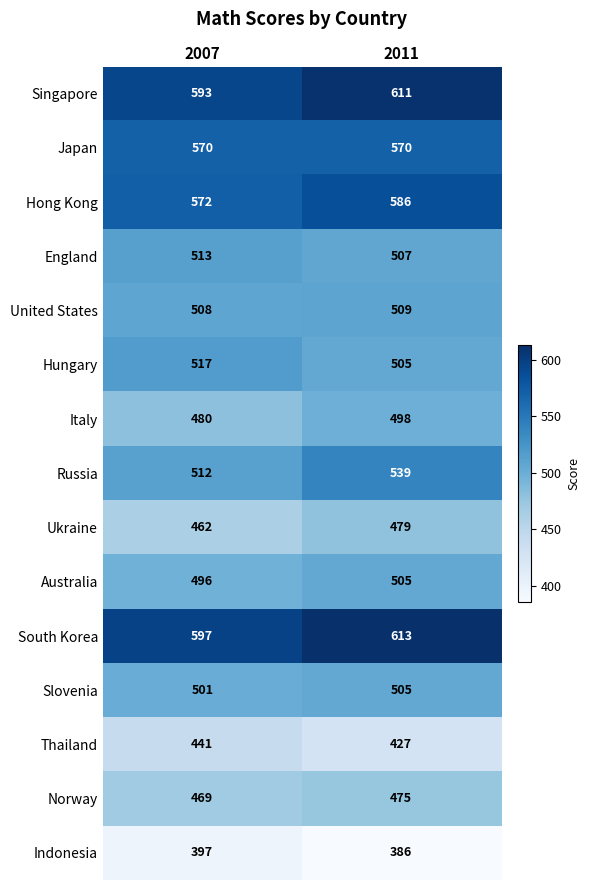

At which category does the chart reach its peak across all series?

2011